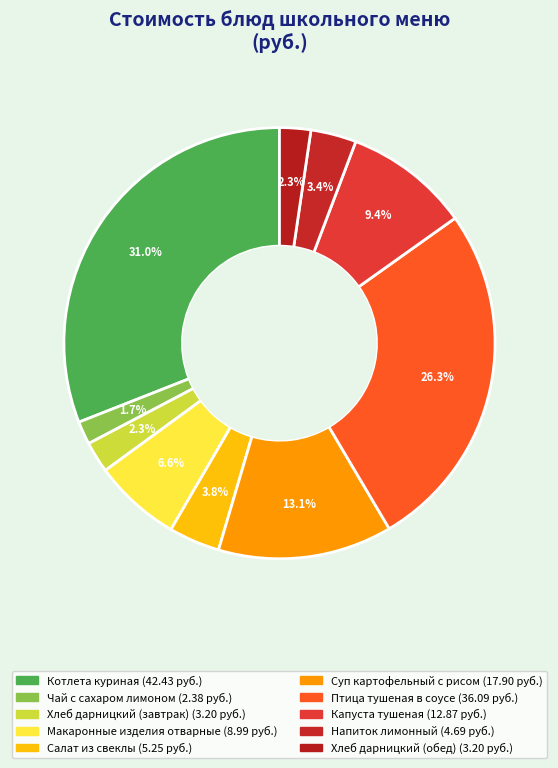

Combined, what portion of the pie is Салат из свеклы and Чай с сахаром лимоном?

5.6%